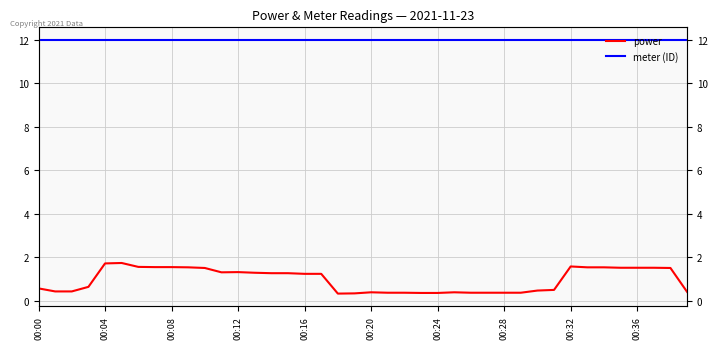

Between 38 and 14, which is larger?

38